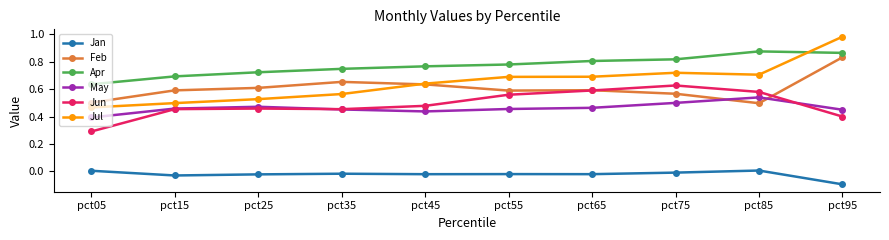

Which series has the largest range (max minus min)?

Jul